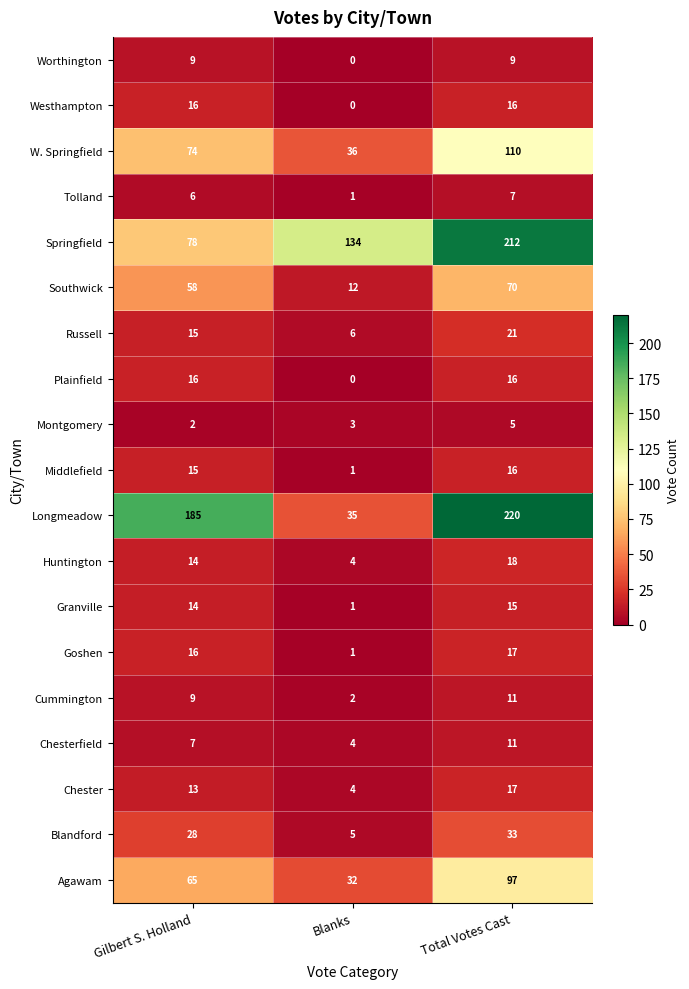

True or false: Agawam has a value of 92 at Gilbert S. Holland.

False